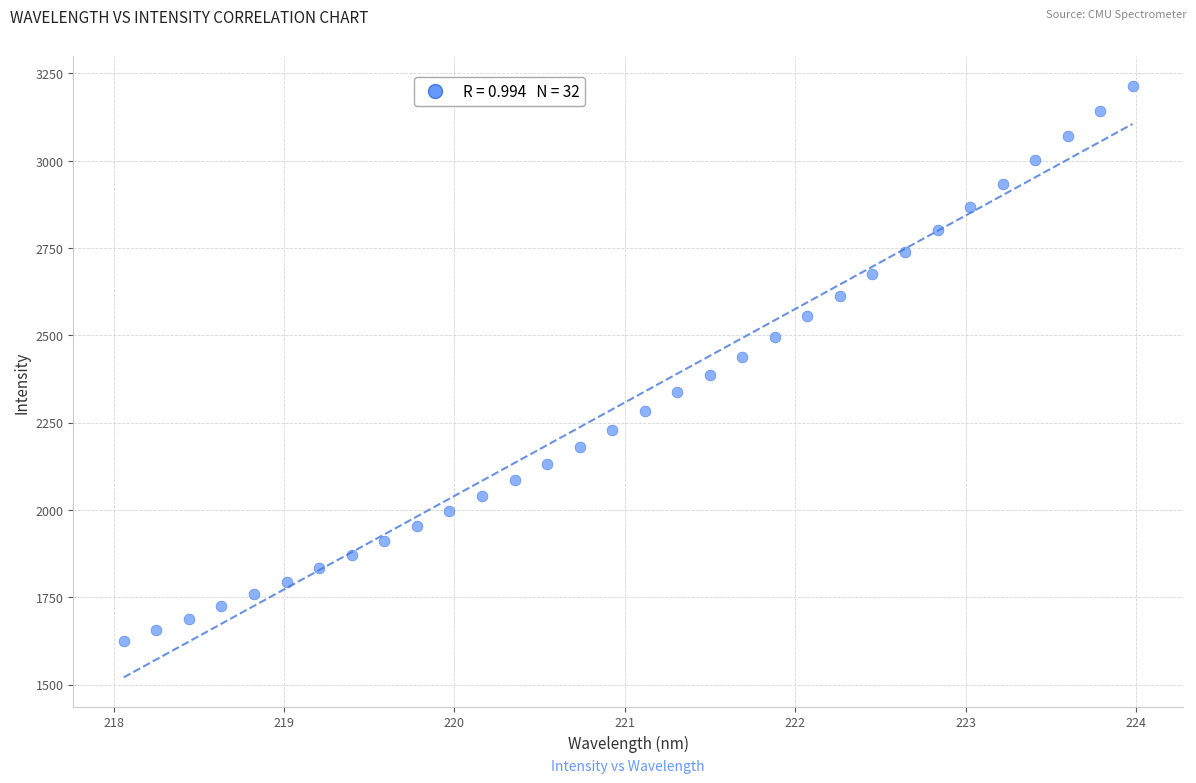

What is the range of X values (max minus min)?

5.9